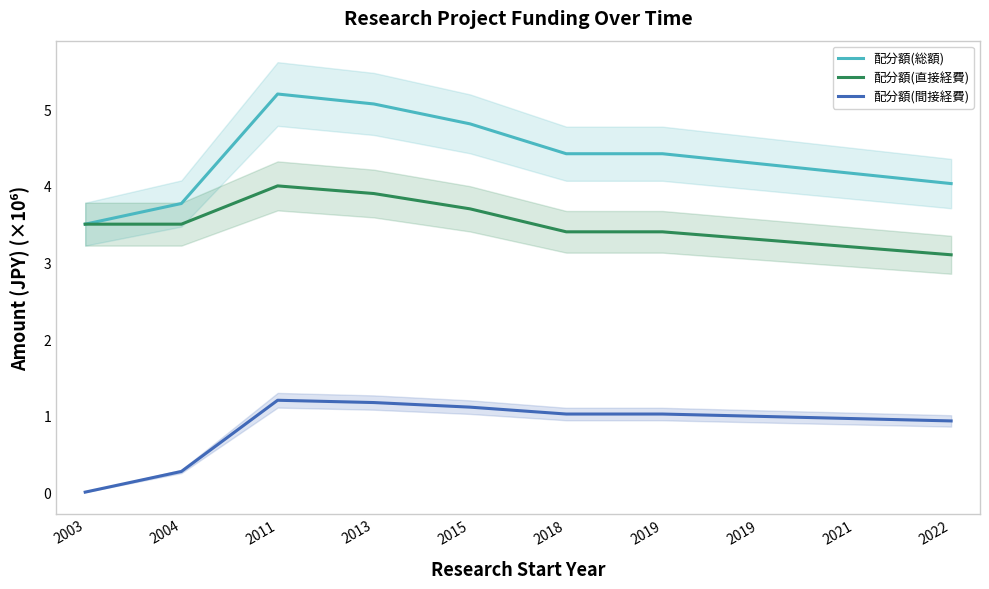

Which category has the highest value across all series?

2011